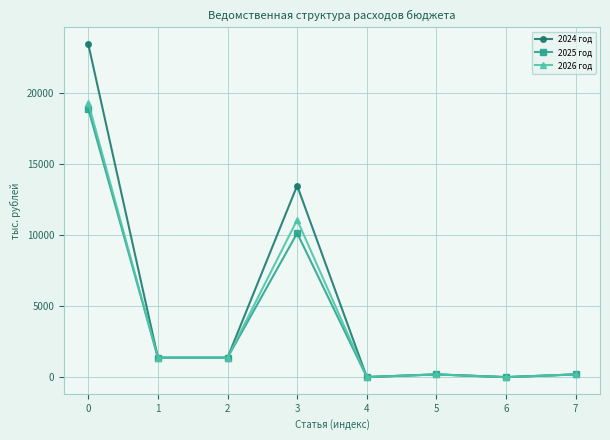

How many values in the 2026 год series are below 1380?

4